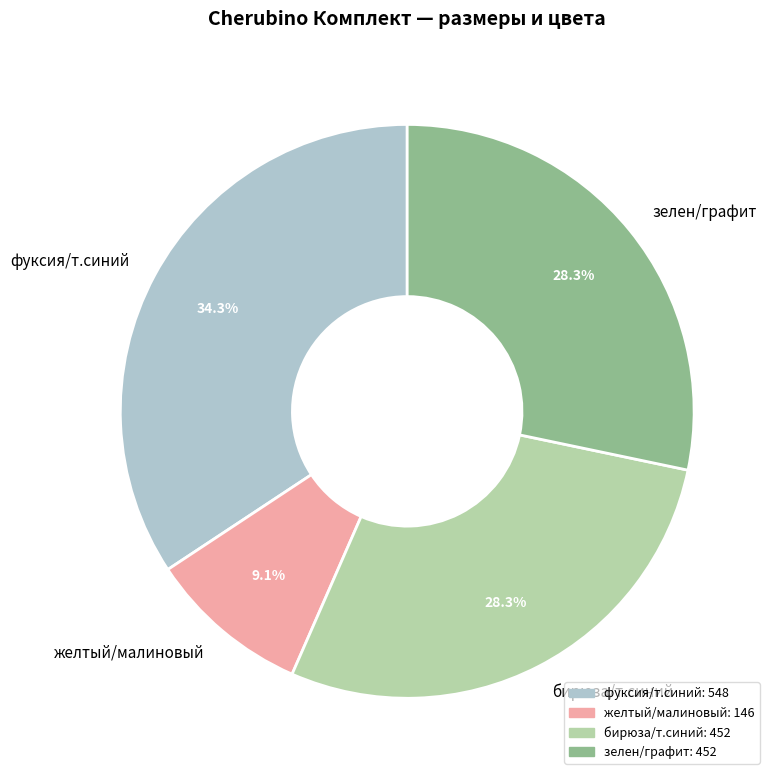

Is there any slice that represents more than half of the pie?

No